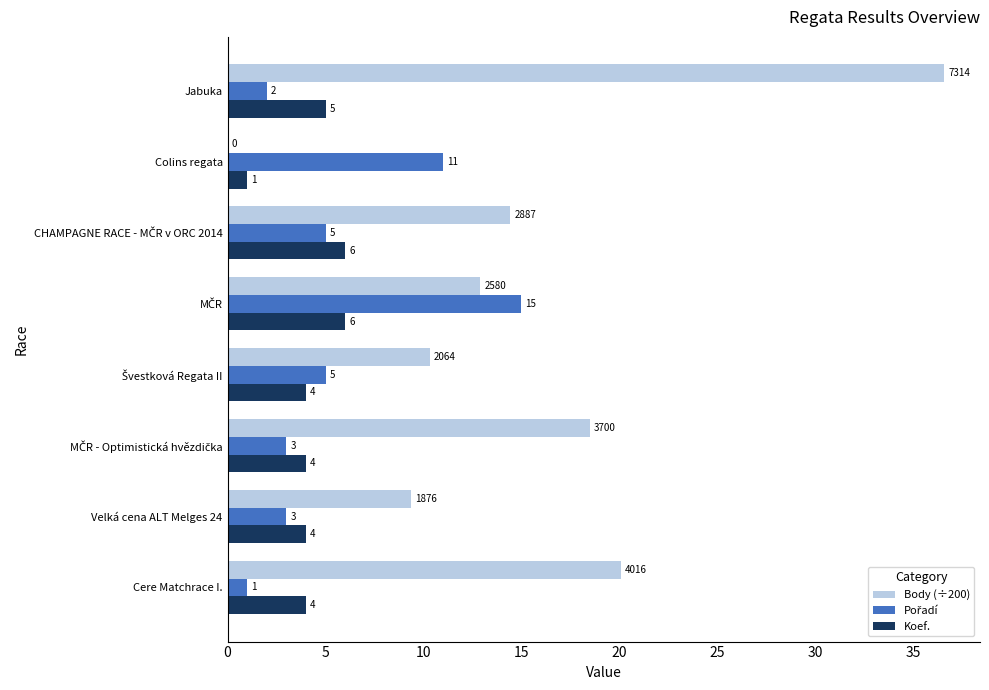

Which series has the largest total across all categories?

Body (÷200)